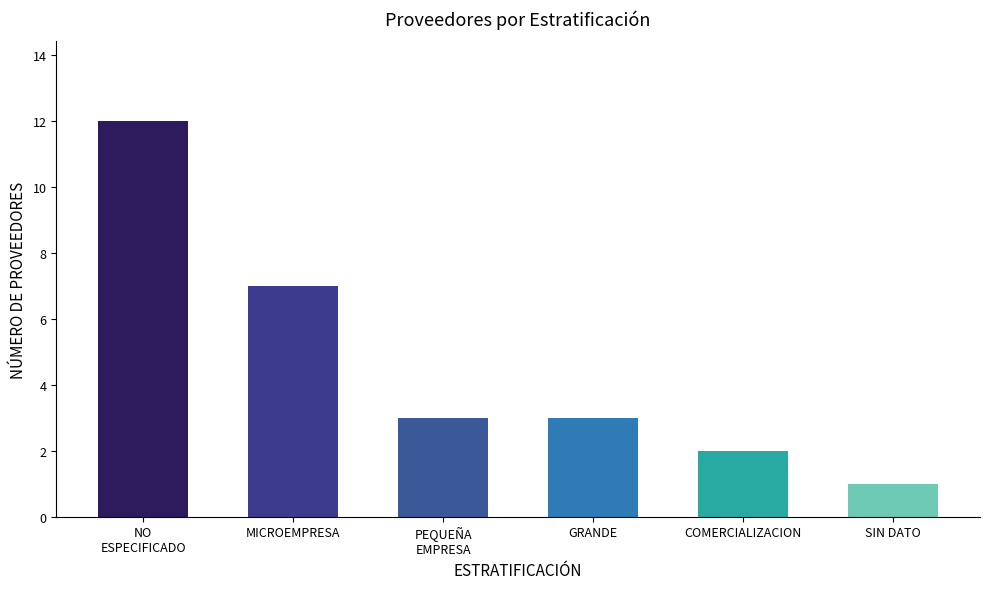

What is the maximum value shown in the chart?

12